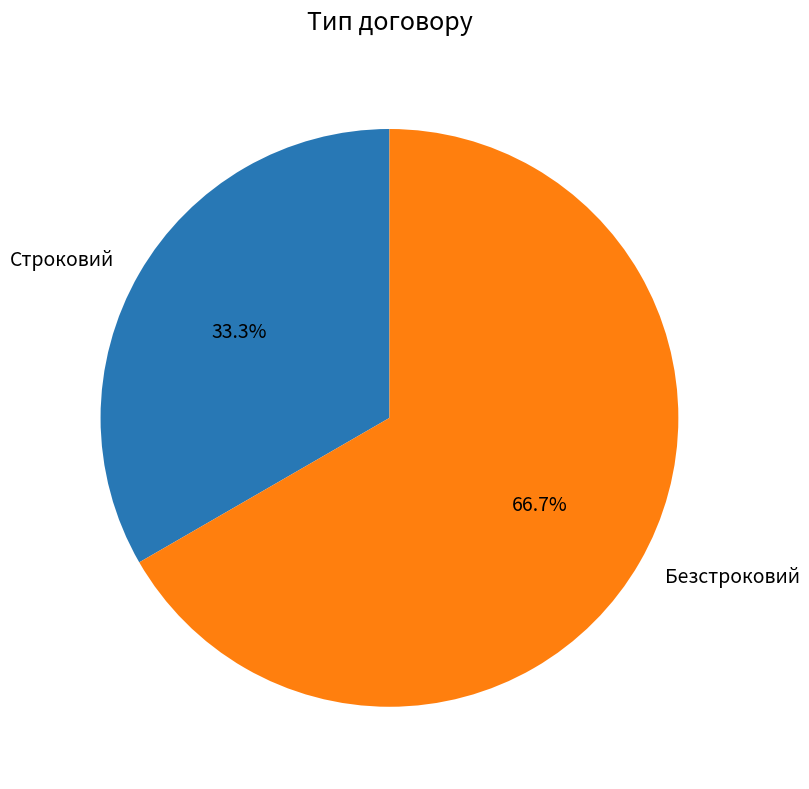

Rank the categories by value from lowest to highest.

Строковий, Безстроковий